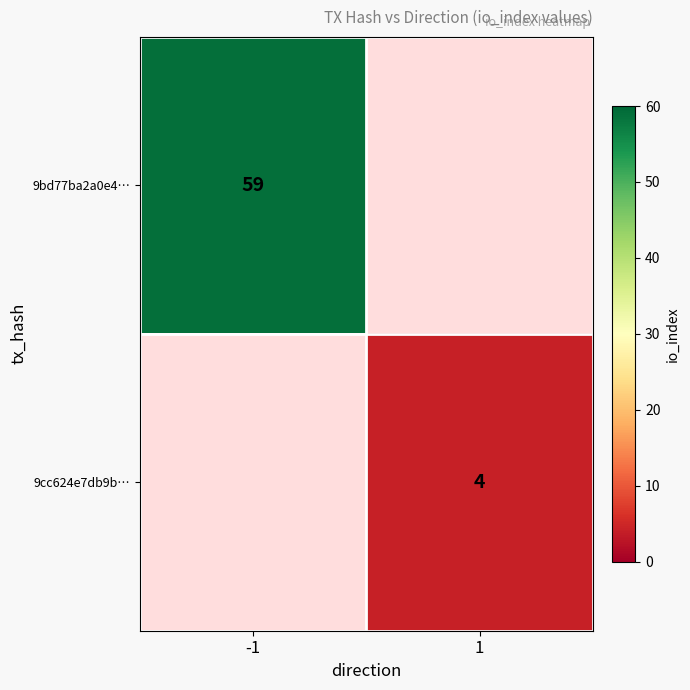

Count the number of categories in the chart.

2